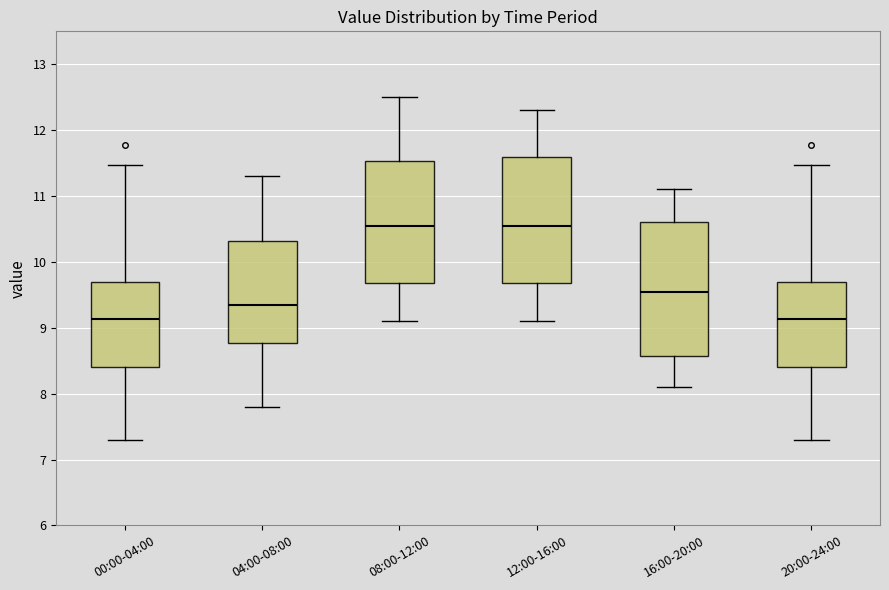

Reading left to right, read every box against the y-axis: the position of its median line, the range the box covers, and the ends of its whiskers. The values are not printed on the chart, so give them approximately, as read against the axis.

00:00-04:00: median 9.1, box 8.4 to 9.7, whiskers 7.3 to 11.5
04:00-08:00: median 9.4, box 8.8 to 10.3, whiskers 7.8 to 11.3
08:00-12:00: median 10.6, box 9.7 to 11.5, whiskers 9.1 to 12.5
12:00-16:00: median 10.6, box 9.7 to 11.6, whiskers 9.1 to 12.3
16:00-20:00: median 9.6, box 8.6 to 10.6, whiskers 8.1 to 11.1
20:00-24:00: median 9.1, box 8.4 to 9.7, whiskers 7.3 to 11.5